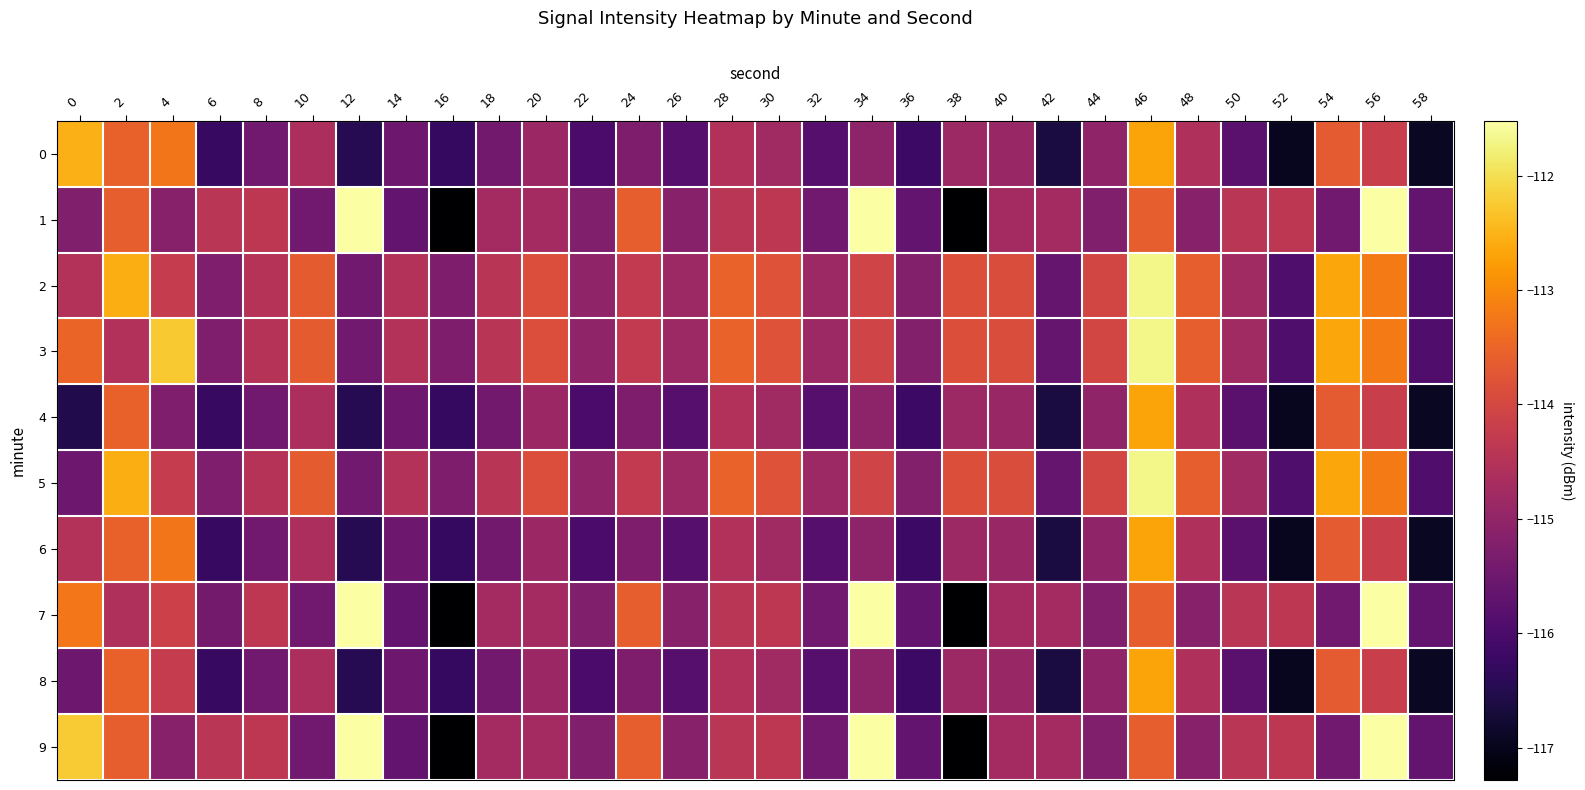

What is the maximum value shown in the chart?

-111.5